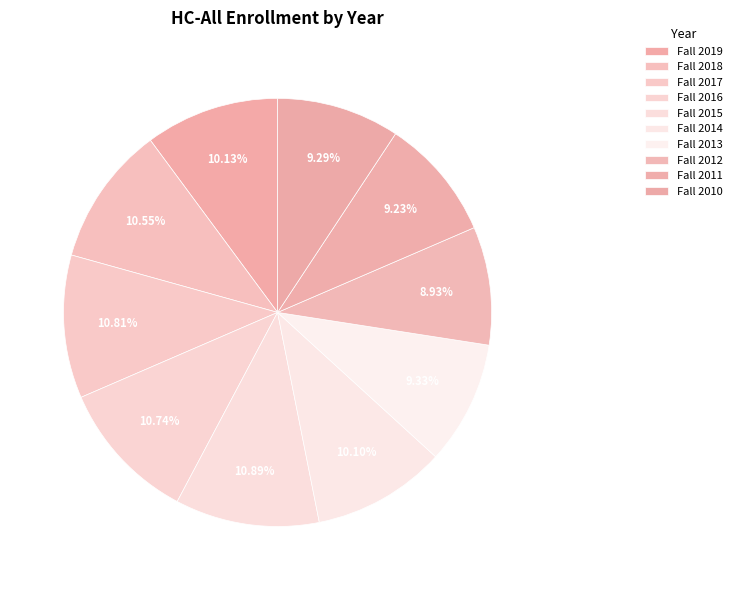

Combined, do Fall 2011 and Fall 2010 account for over 50%?

No